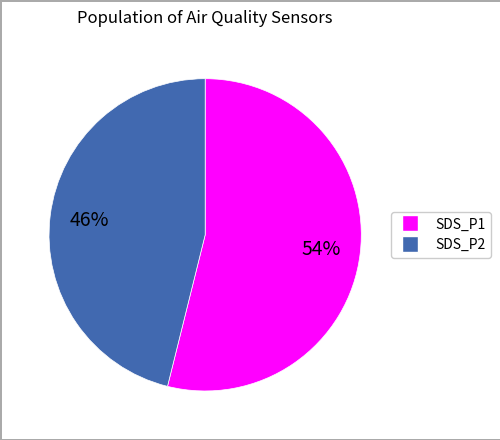

How many slices are in this pie chart?

2